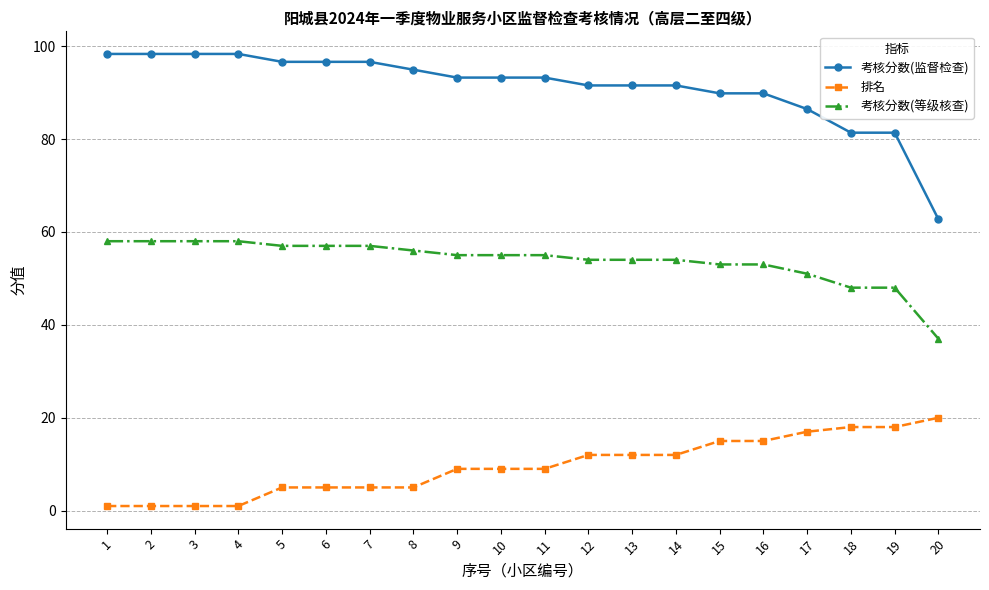

Where does the 考核分数(监督检查) series first go above 93?

1